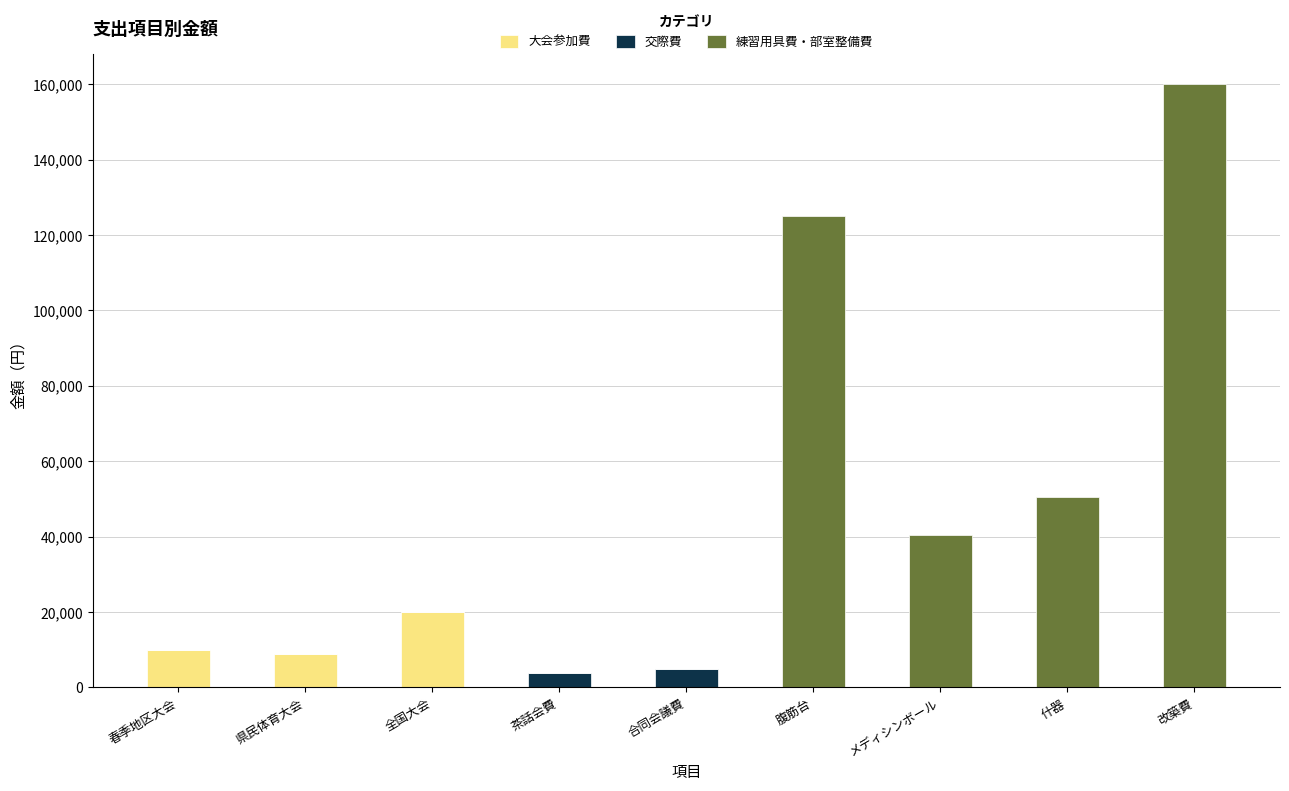

True or false: 大会参加費 has a value of 10000 at 春季地区大会.

True